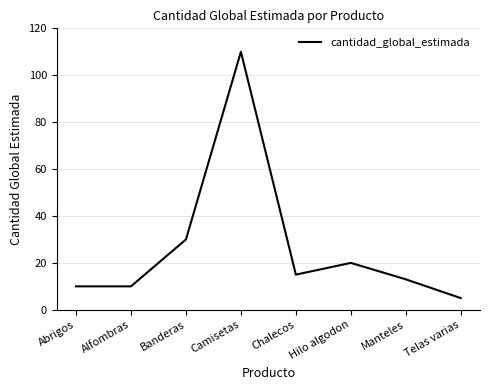

Between Chalecos and Banderas, which is larger?

Banderas